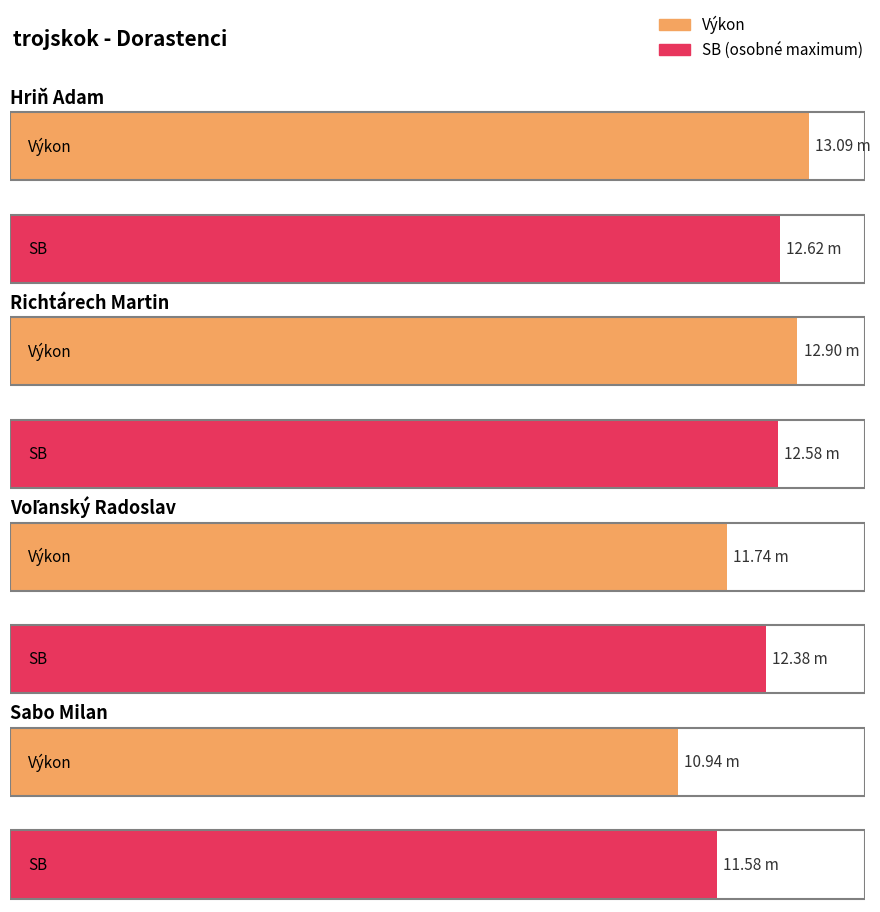

At which category is the sum across all series the highest?

Hriň Adam